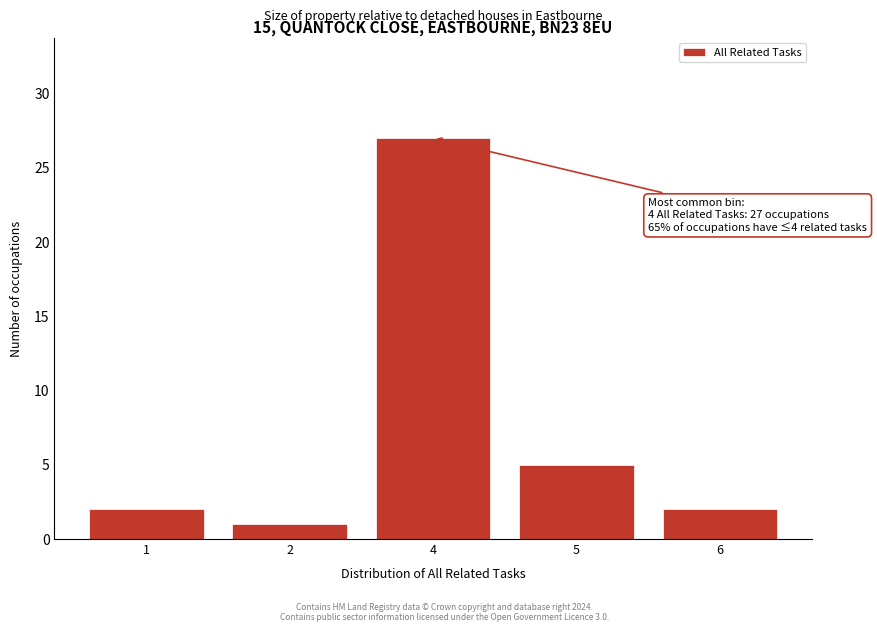

Reading right to left, transcribe all the data shown in this chart.

2	5	27	1	2